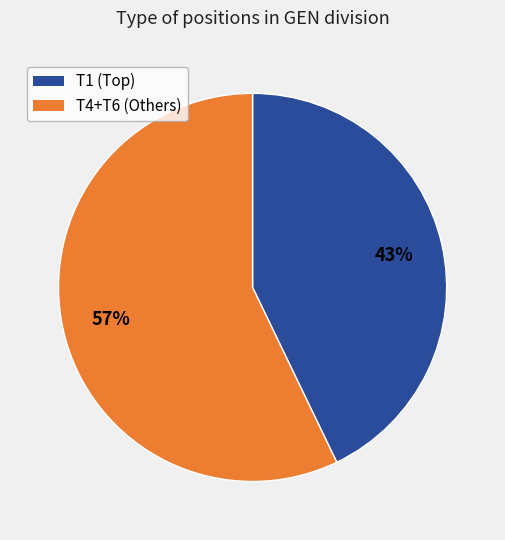

Is there any slice that represents more than half of the pie?

Yes